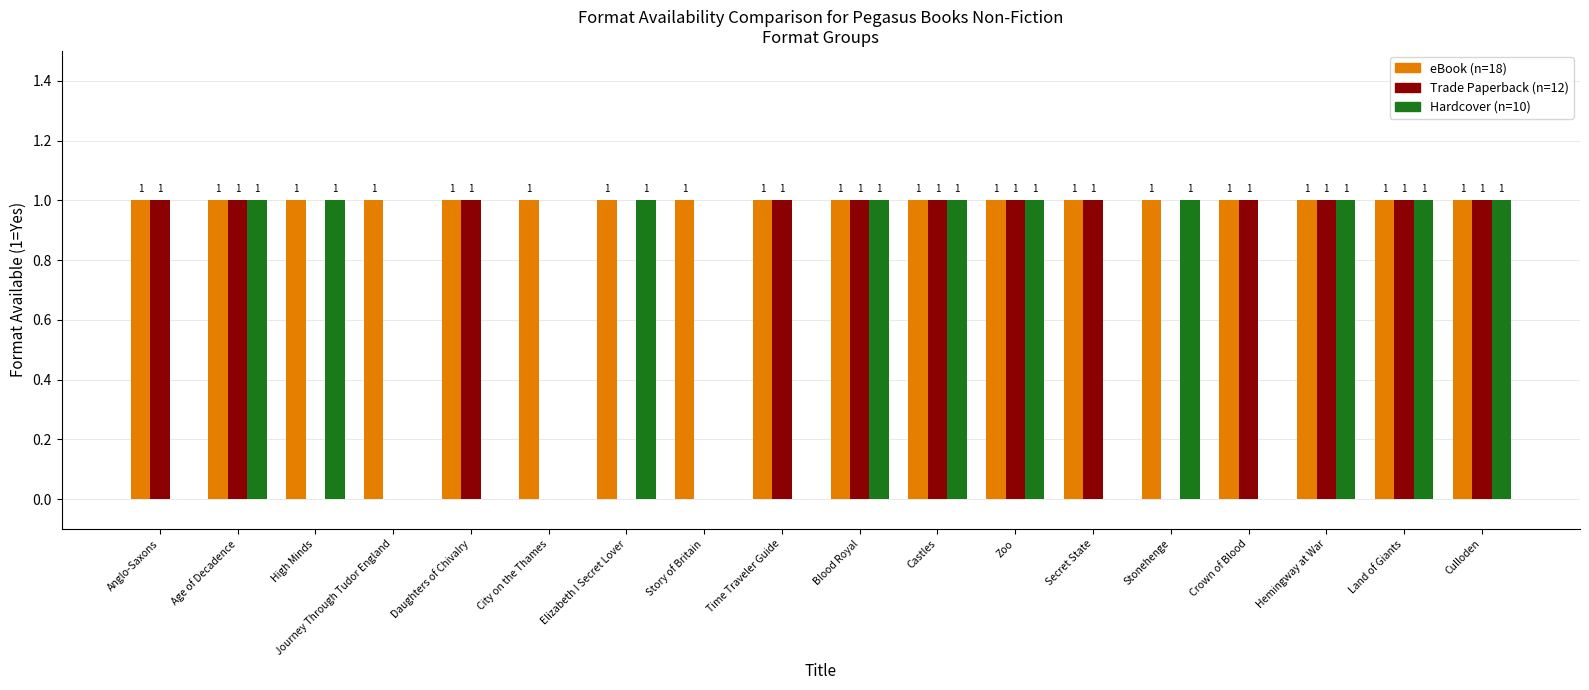

What is the total value across all series at Castles?

3